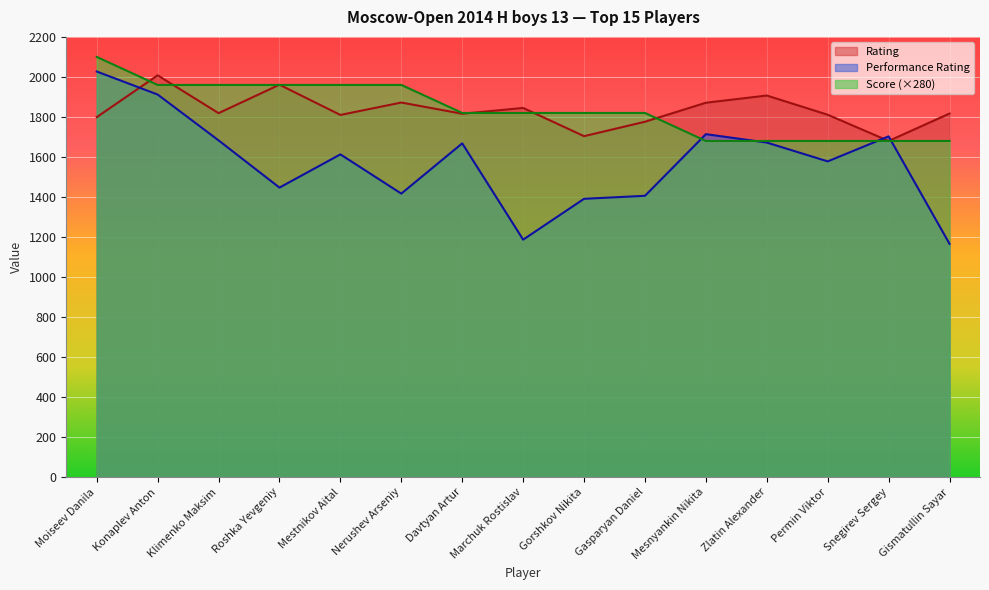

True or false: Rating has more than 2 points higher than both neighbors.

True